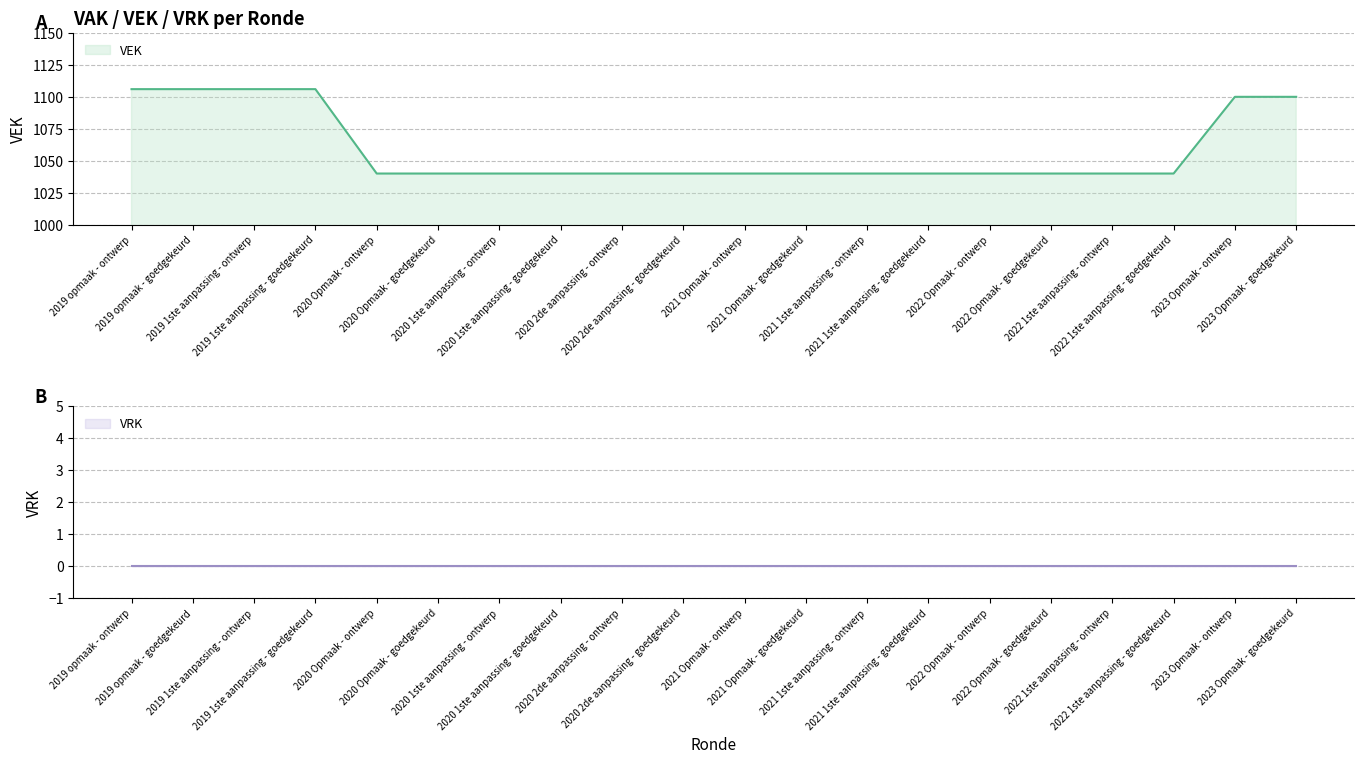

Reading left to right, extract all data points from this chart.

2019 opmaak - ontwerp=1106	2019 opmaak - goedgekeurd=1106	2019 1ste aanpassing - ontwerp=1106	2019 1ste aanpassing - goedgekeurd=1106	2020 Opmaak - ontwerp=1040	2020 Opmaak - goedgekeurd=1040	2020 1ste aanpassing - ontwerp=1040	2020 1ste aanpassing - goedgekeurd=1040	2020 2de aanpassing - ontwerp=1040	2020 2de aanpassing - goedgekeurd=1040	2021 Opmaak - ontwerp=1040	2021 Opmaak - goedgekeurd=1040	2021 1ste aanpassing - ontwerp=1040	2021 1ste aanpassing - goedgekeurd=1040	2022 Opmaak - ontwerp=1040	2022 Opmaak - goedgekeurd=1040	2022 1ste aanpassing - ontwerp=1040	2022 1ste aanpassing - goedgekeurd=1040	2023 Opmaak - ontwerp=1100	2023 Opmaak - goedgekeurd=1100